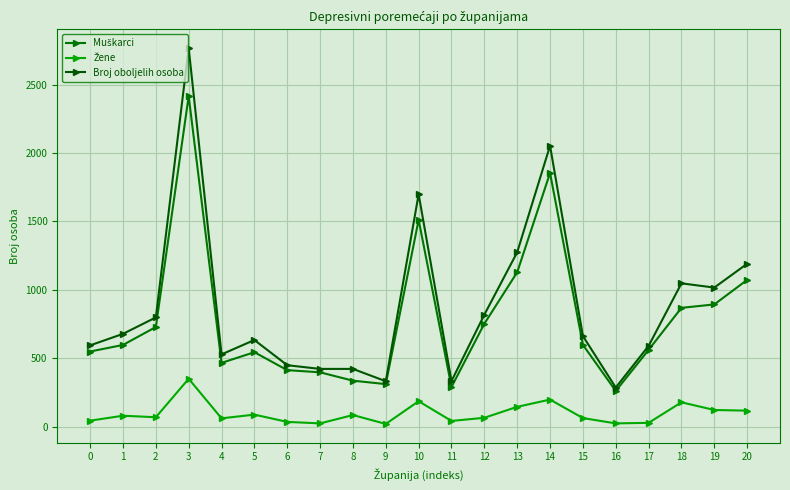

Reading left to right, extract all data points from this chart.

Muškarci: 550	598	729	2415	467	545	414	398	337	312	1512	291	753	1129	1854	599	262	562	869	894	1073
Žene: 45	81	70	351	62	89	36	25	86	21	187	43	66	146	199	64	25	29	179	123	118
Broj oboljelih osoba: 595	679	799	2766	529	634	450	423	423	333	1699	334	819	1275	2053	663	287	591	1048	1017	1191